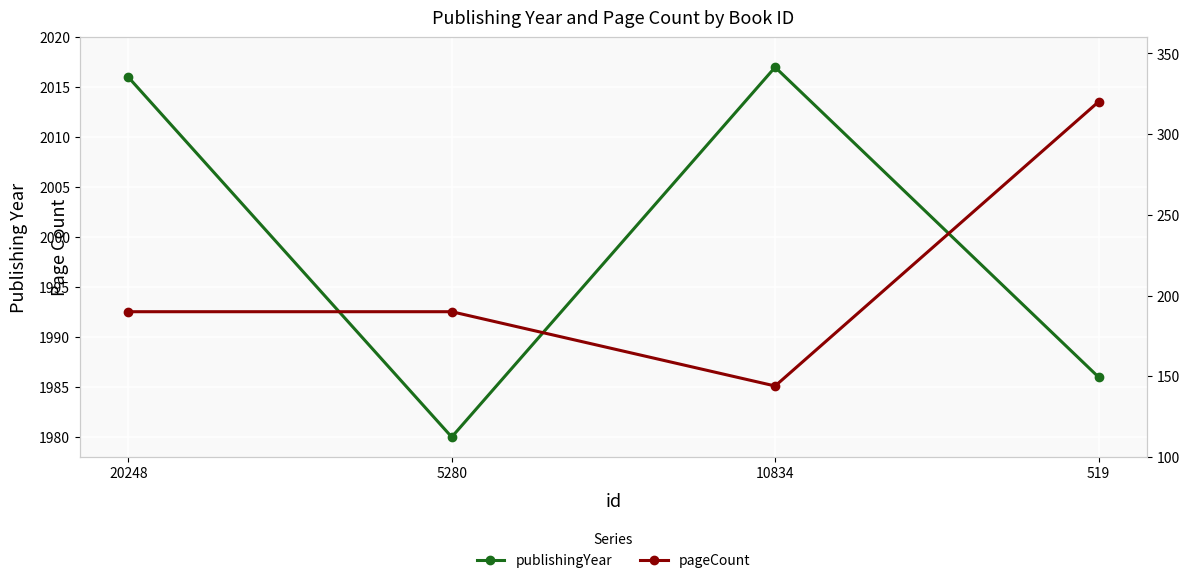

Does the chart display data point markers on the line(s)?

Yes